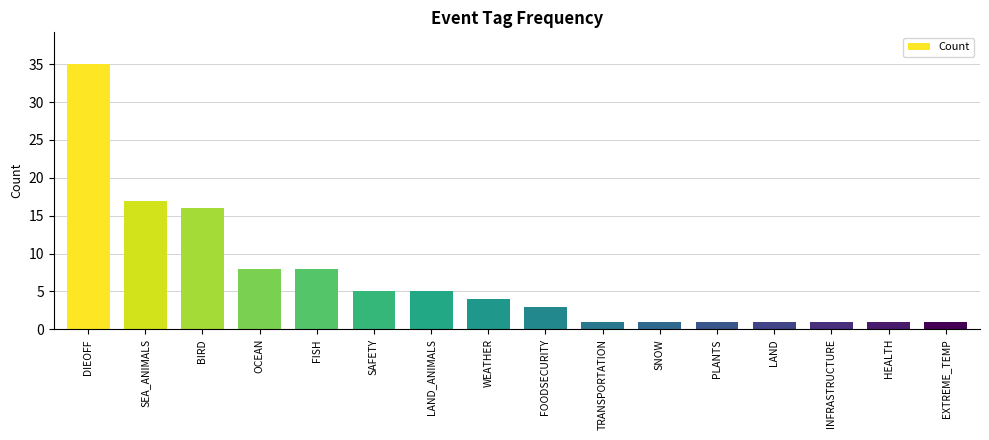

At which category does the chart reach its peak across all series?

DIEOFF